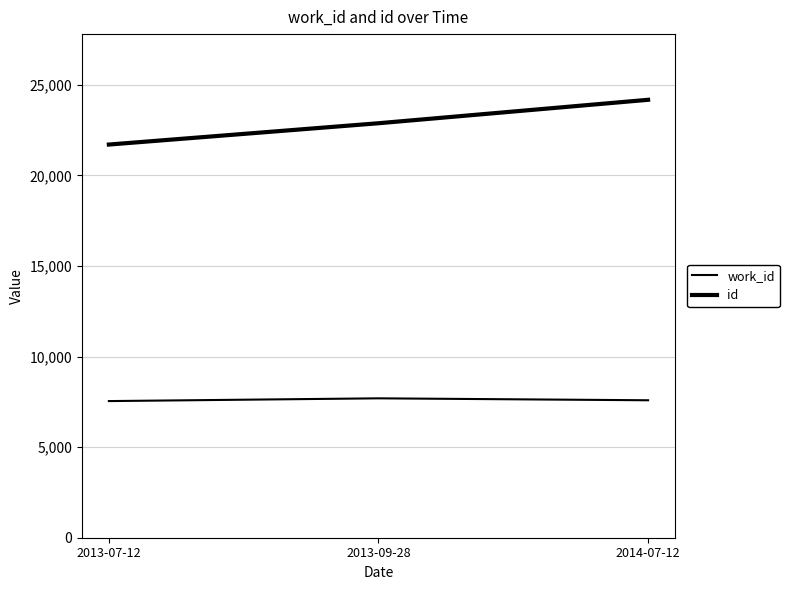

Which series has the largest range (max minus min)?

id